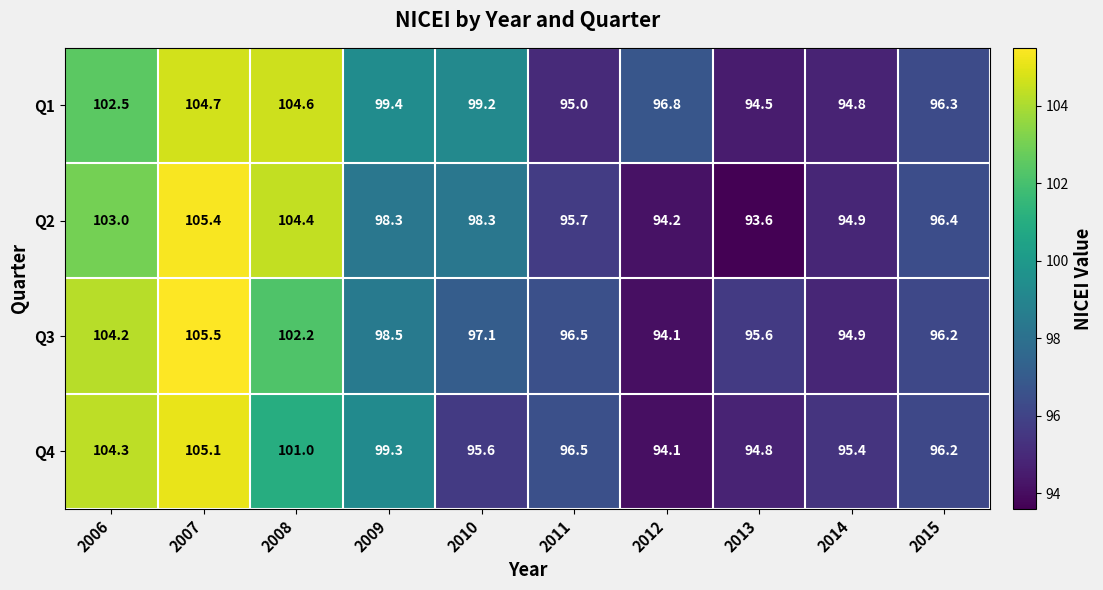

The Q3 series shows 105.5 at 2007. True or false?

True